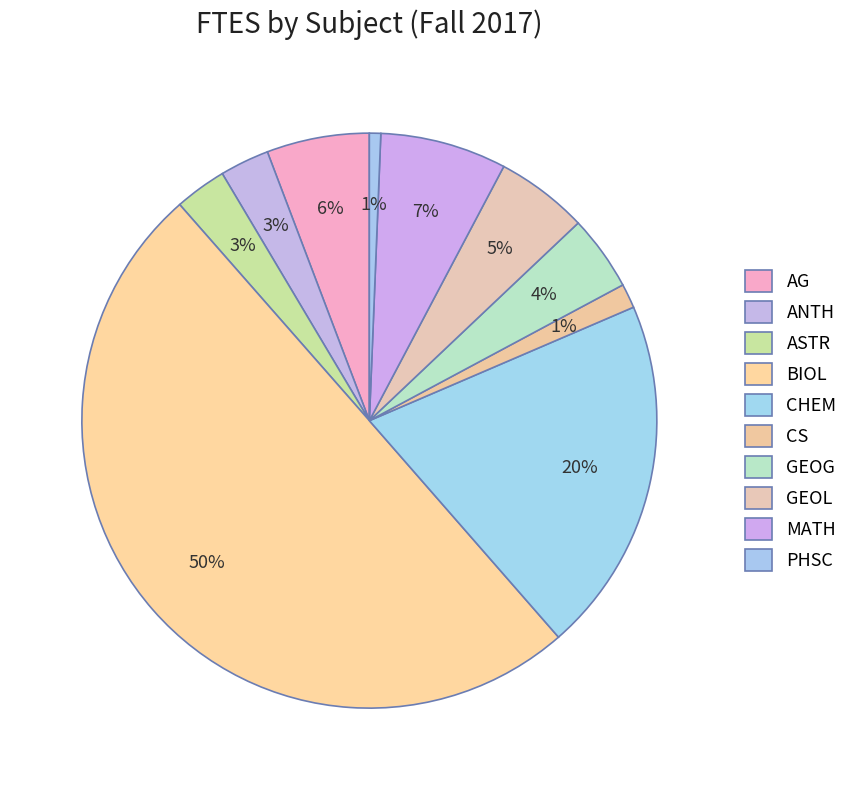

Is there any slice that represents more than half of the pie?

No